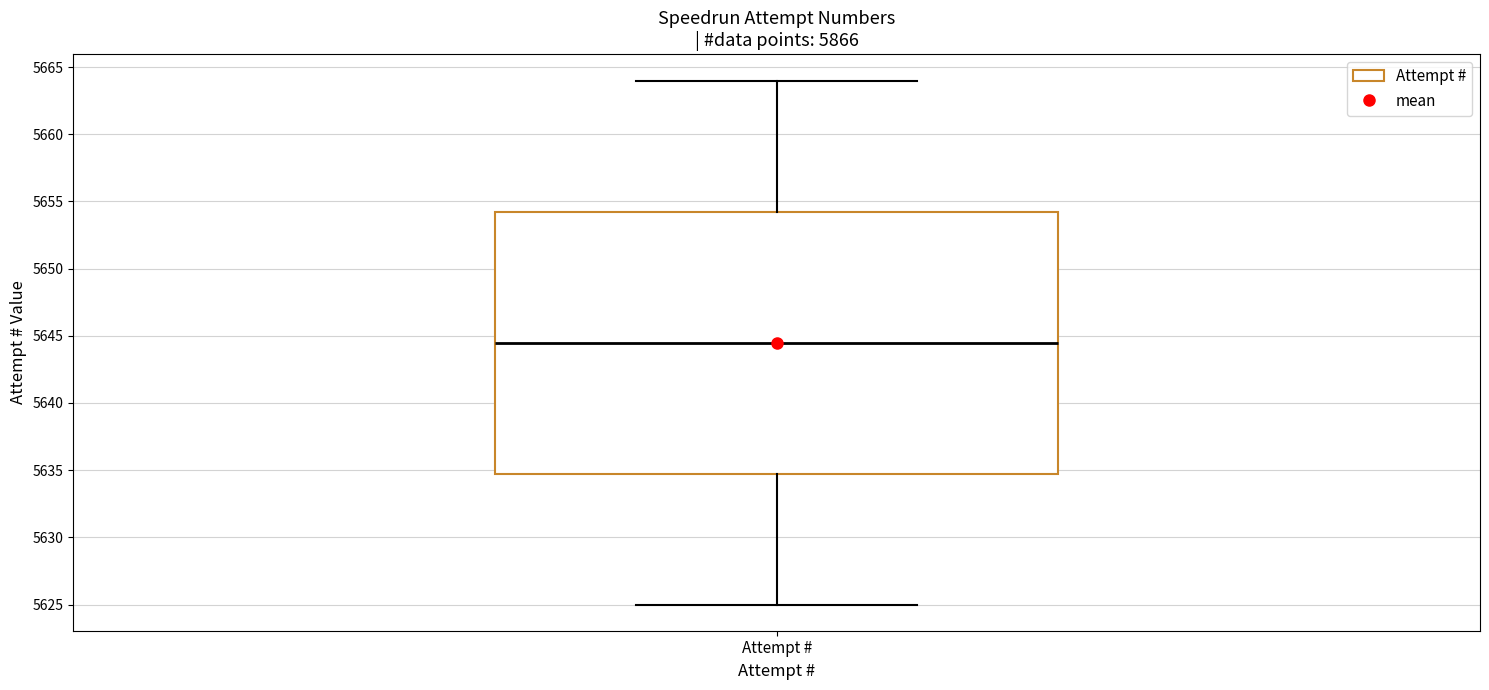

Read this box plot against the y-axis: the position of the median line, the range covered by the box, and the ends of both whiskers. The values are not printed on the chart, so give them approximately, as read against the axis.

median 5644.5, box 5635.0 to 5654.5, whiskers 5625.0 to 5664.0